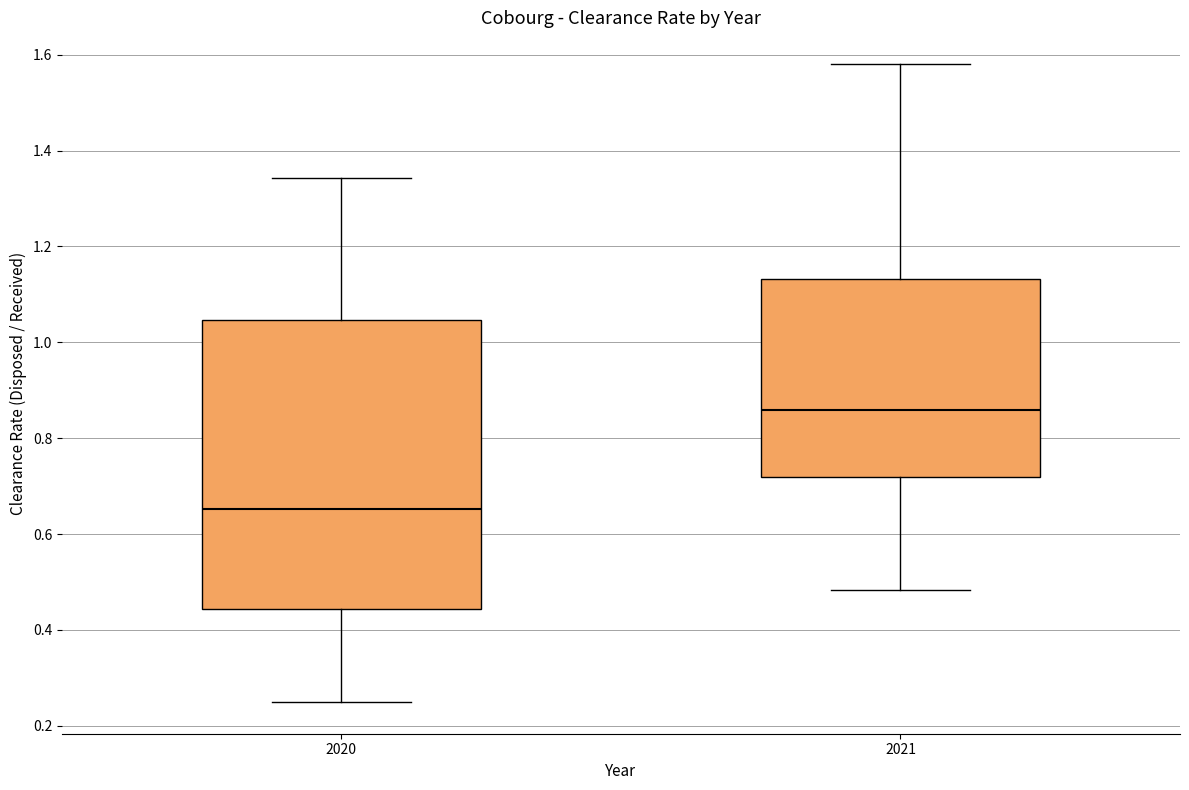

Which box's median line is the highest?

2021